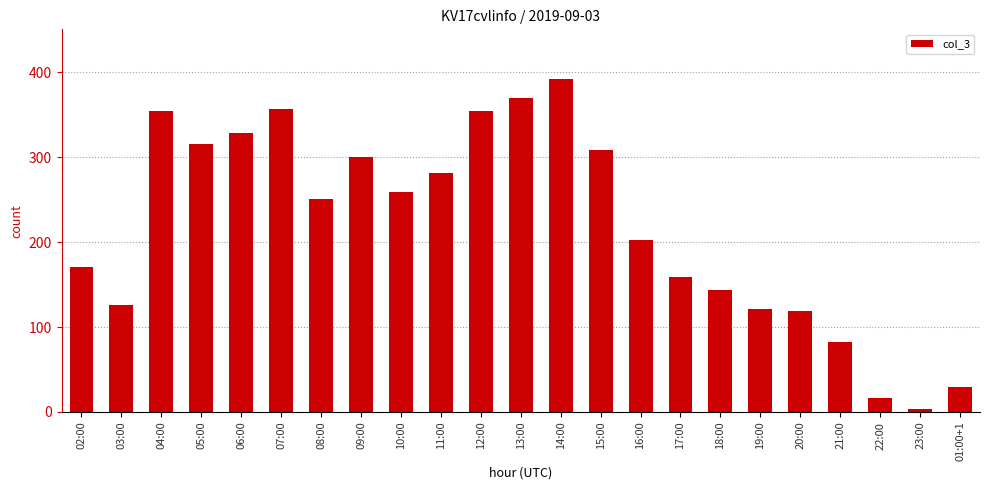

Between 11:00 and 05:00, which is larger?

05:00